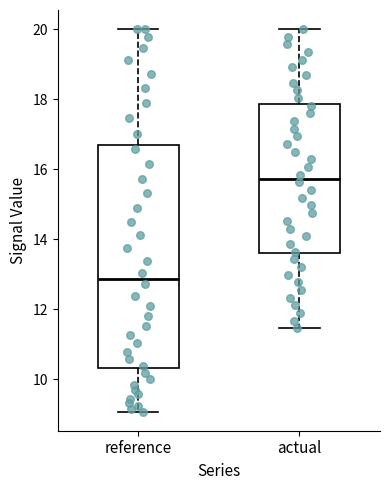

Which box's median line is the lowest?

reference